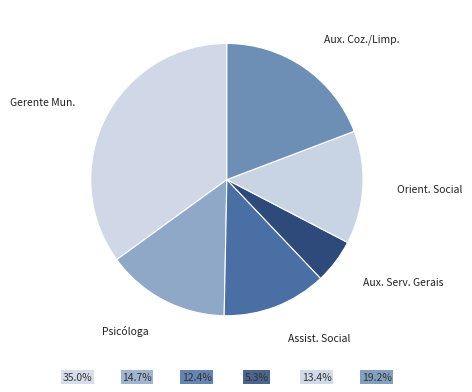

Count the number of slices in the pie.

6